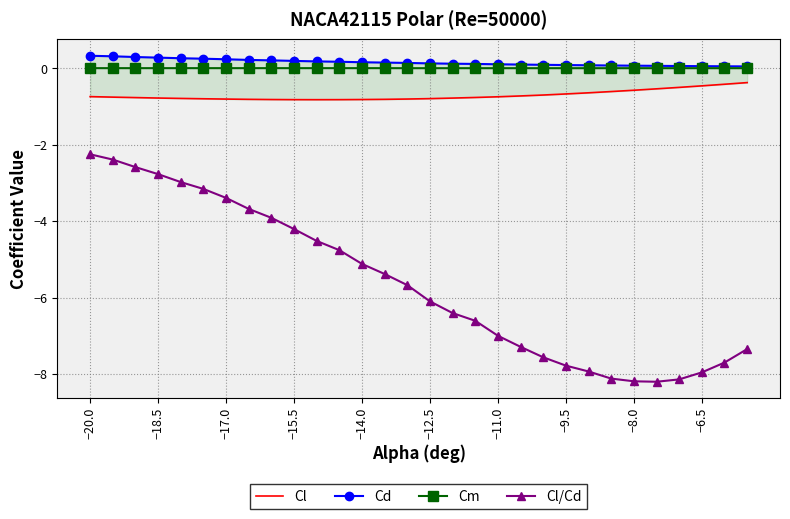

At which label does Cl/Cd first exceed -5?

−20.0